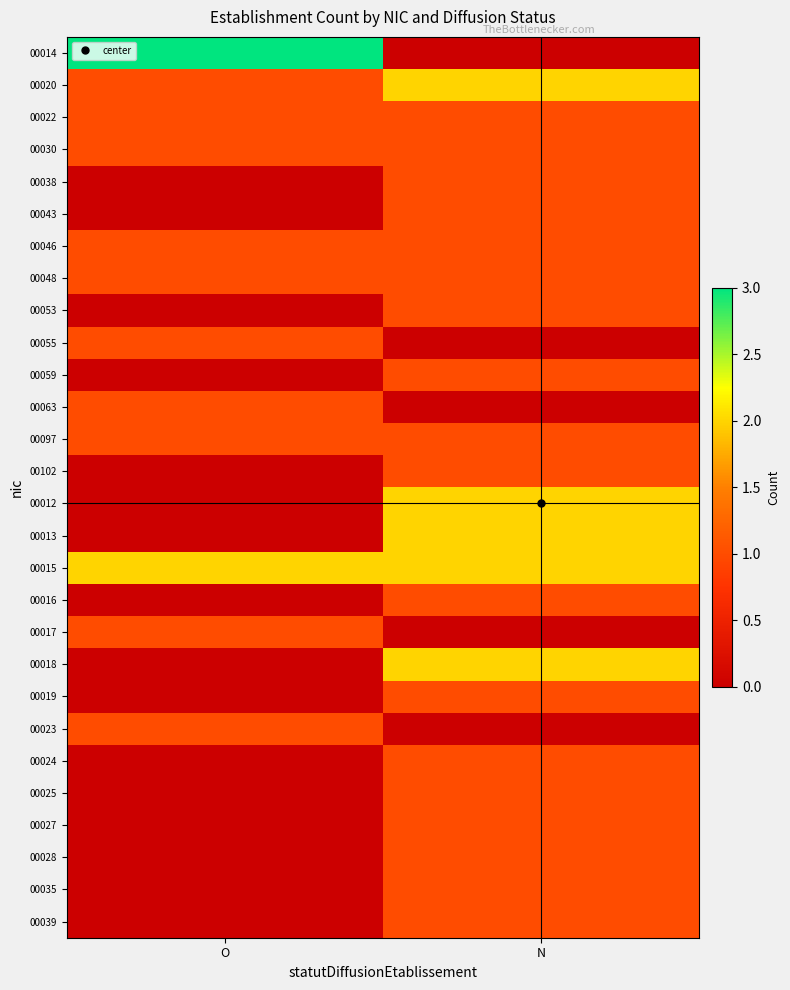

Between O and N, which series saw the biggest shift?

00014